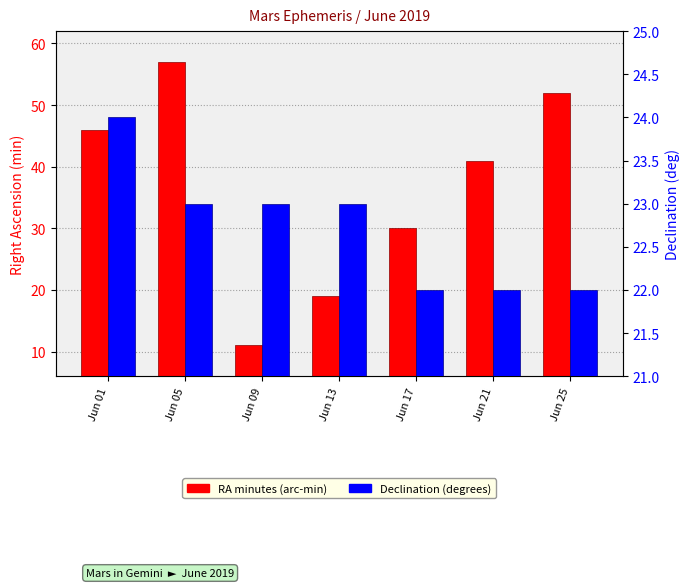

List the series in order of their overall mean, lowest first.

Dec degrees, RA minutes